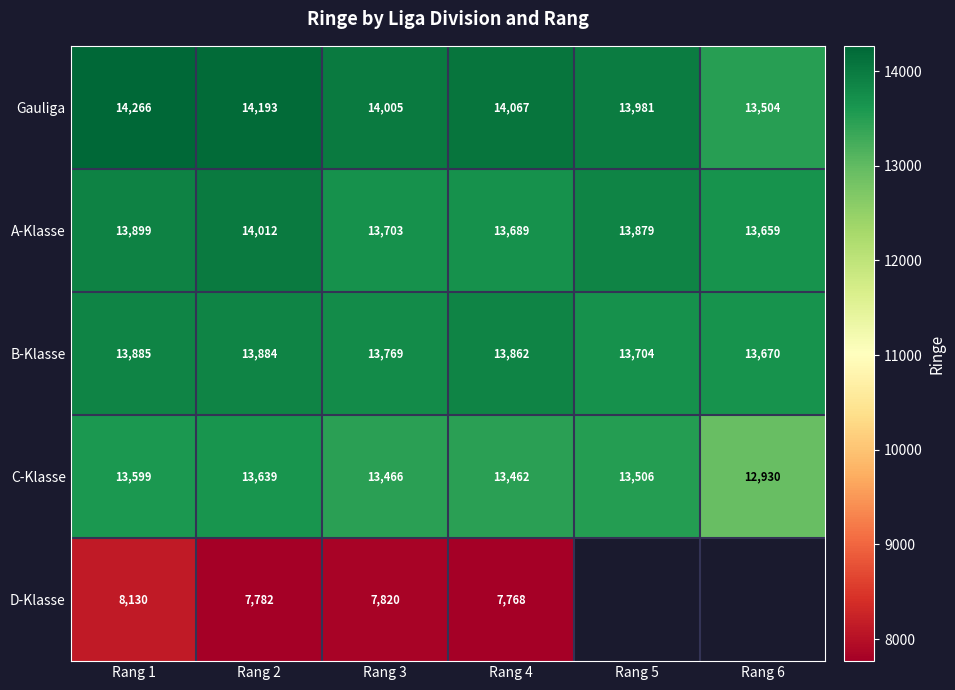

The value of A-Klasse at Rang 4 is 5243. True or false?

False